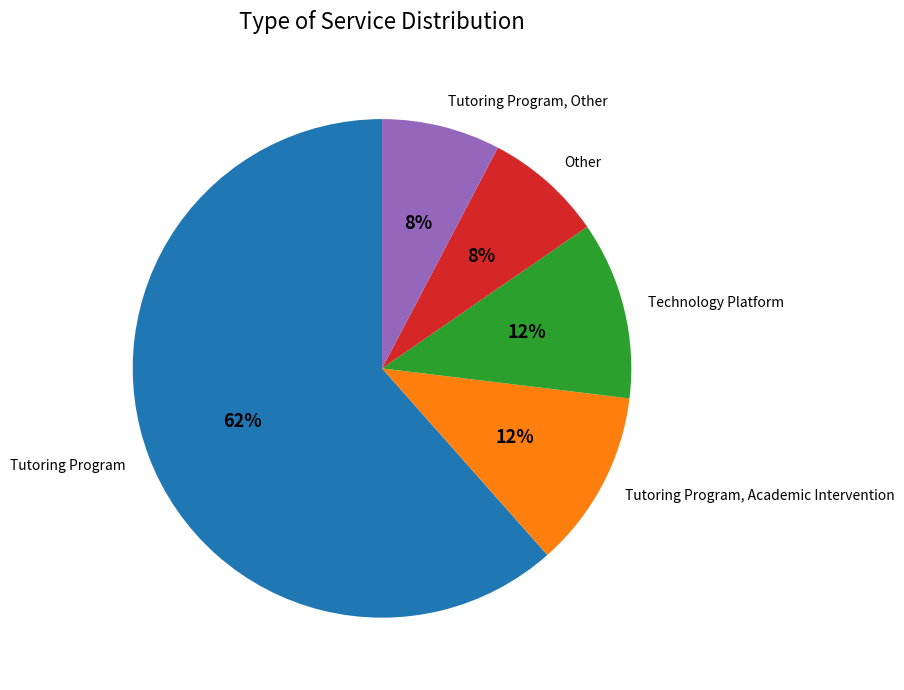

What percentage is the Technology Platform slice, to the nearest percent?

12%